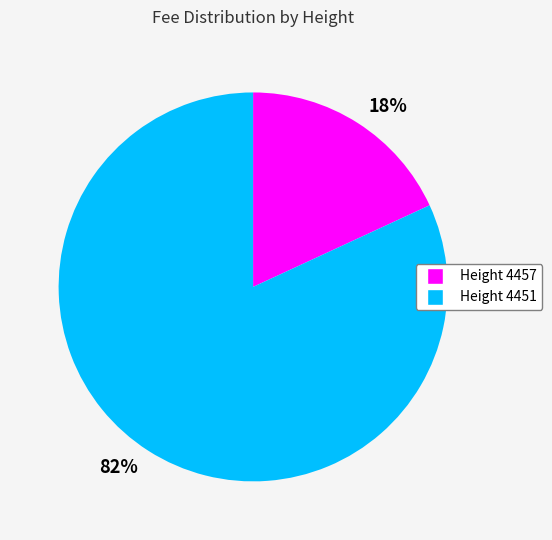

Which slice is the smallest?

18%